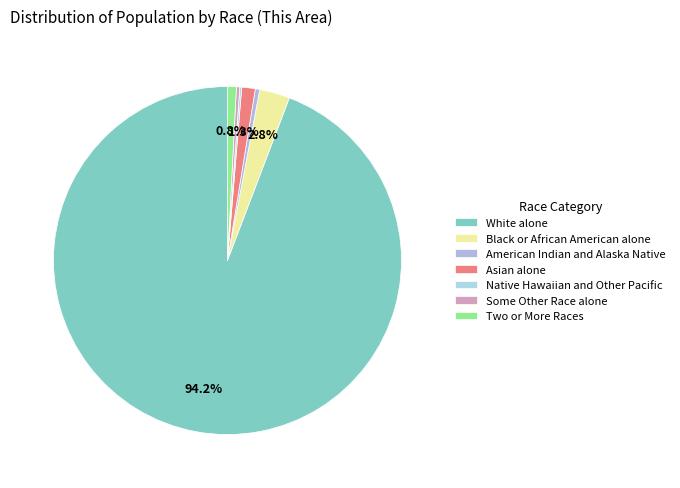

Which has a higher value, Two or More Races or White alone?

White alone